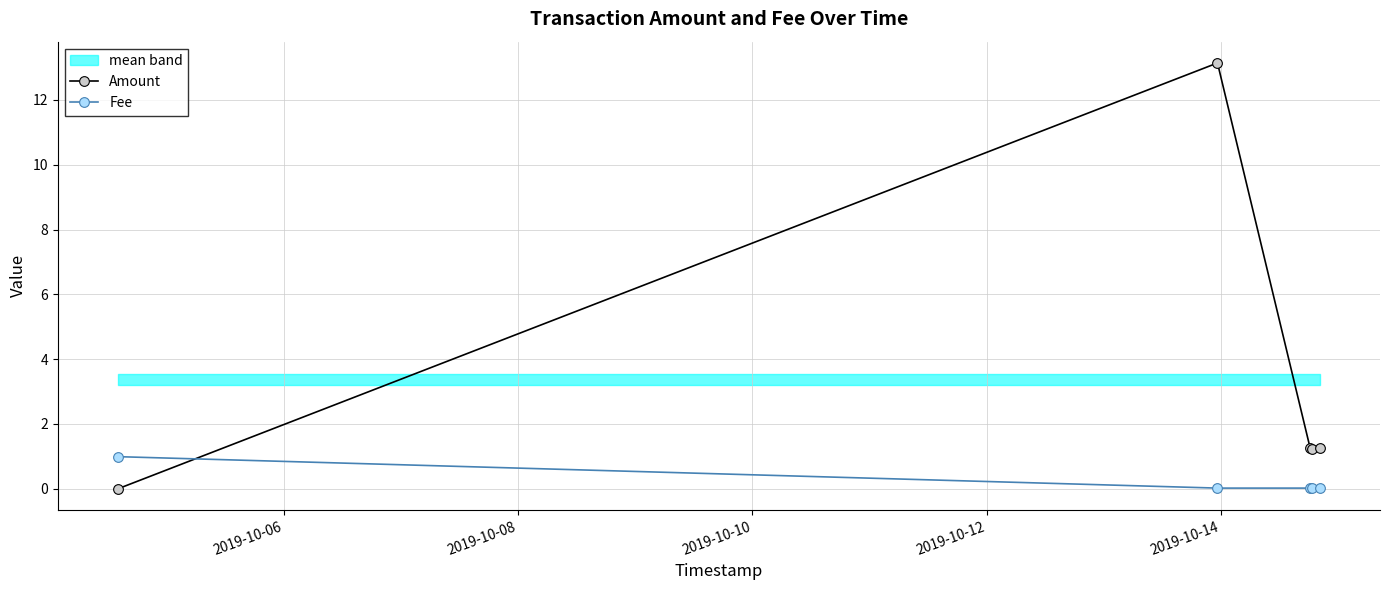

Which series ends up on top after the final intersection of Amount and Fee?

Amount